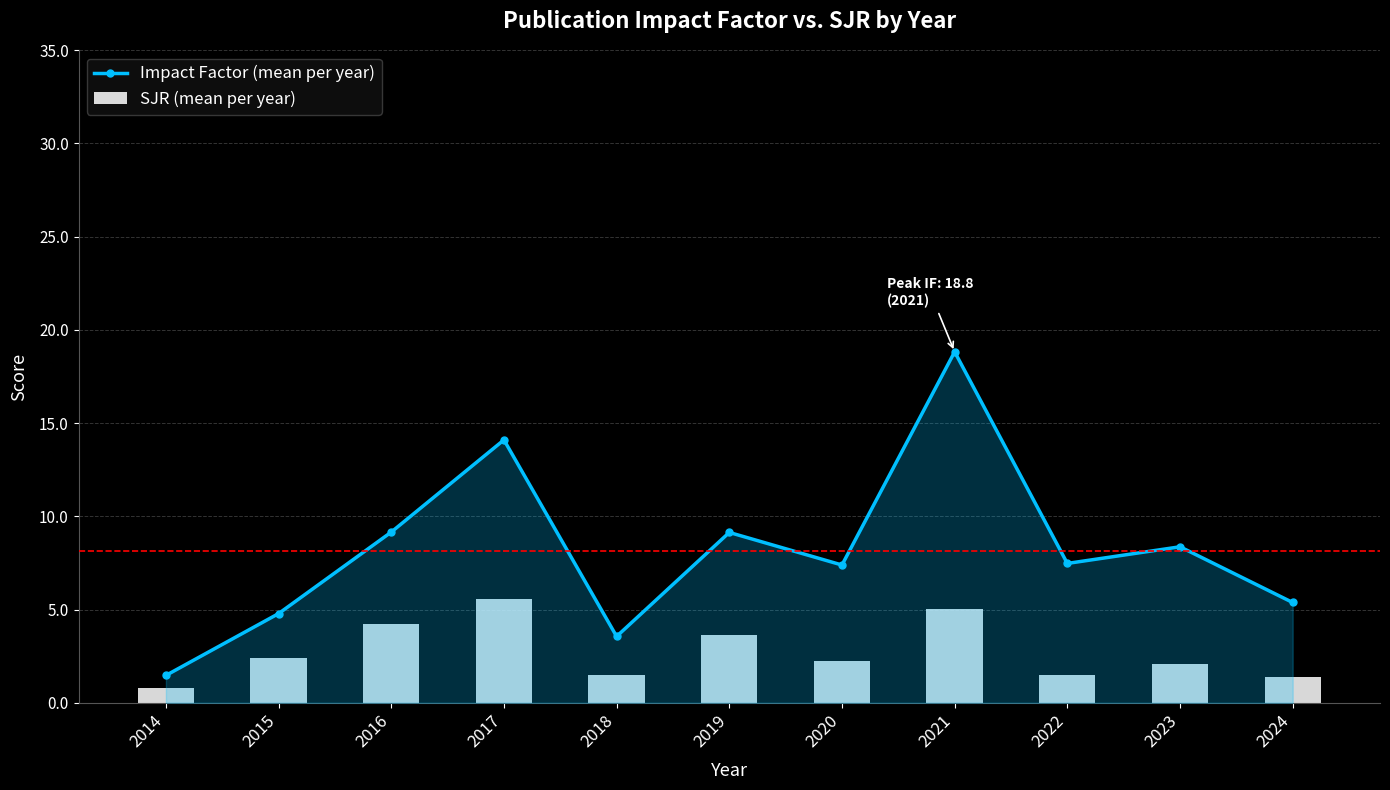

What is the value of the SJR (mean per year) bar at the 3rd from the left?

4.2